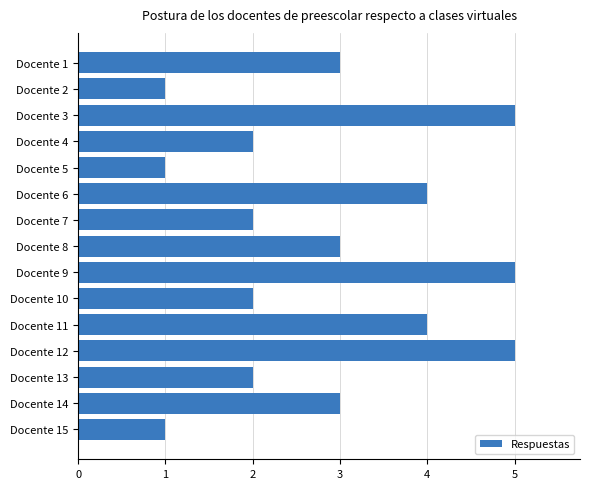

How many bars are there in total?

15